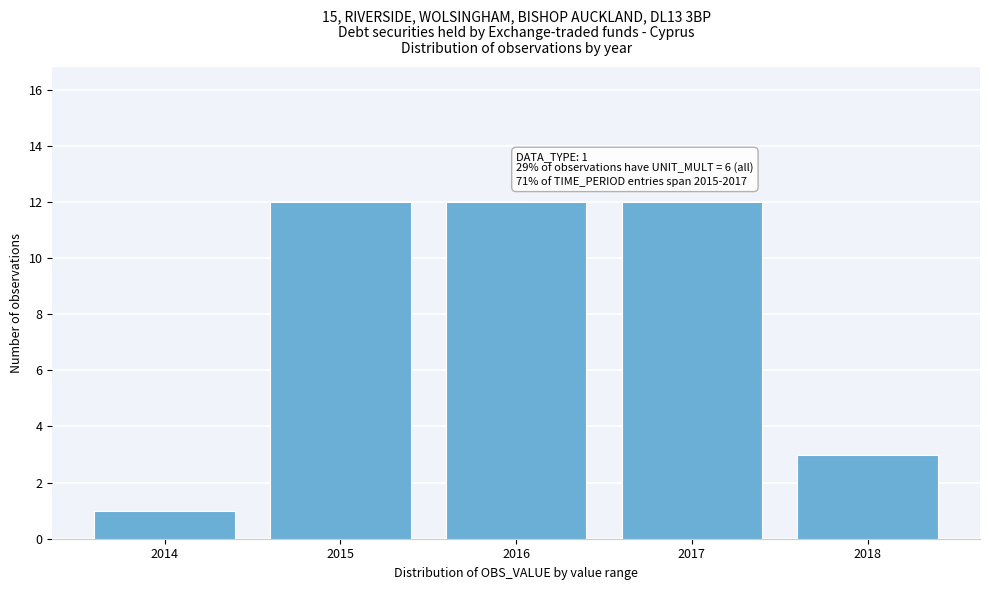

Reading left to right, what are all the values shown in this chart?

1	12	12	12	3